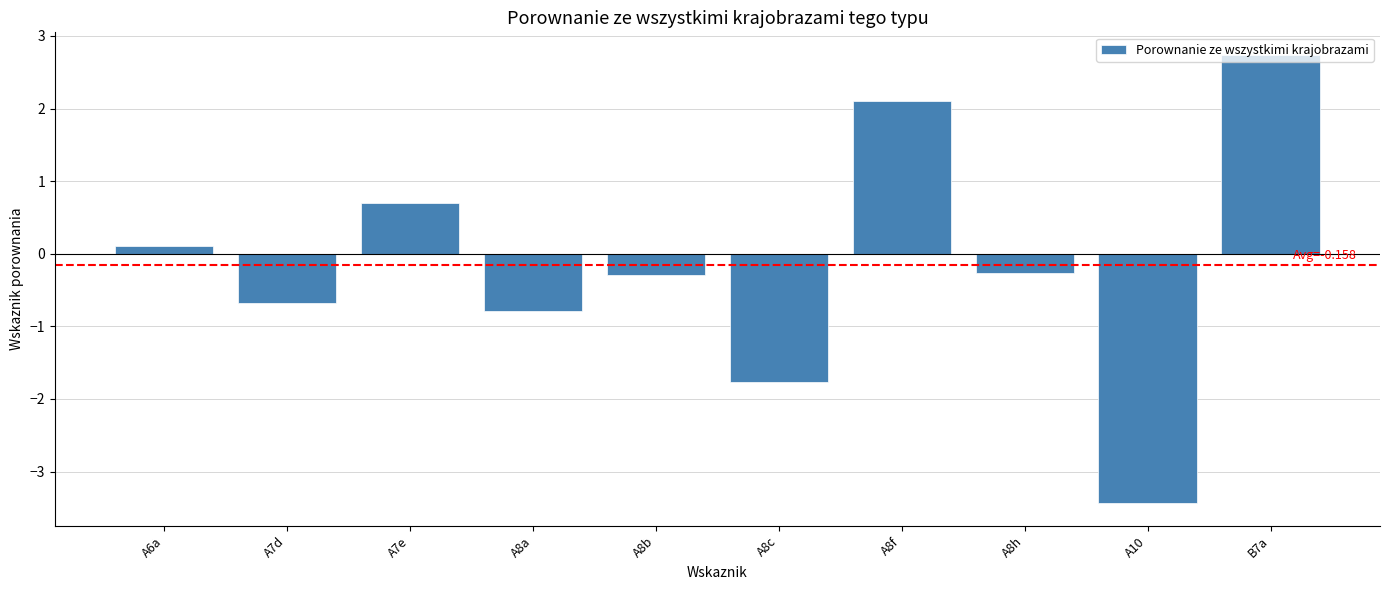

Read the value at A8c.

-1.8